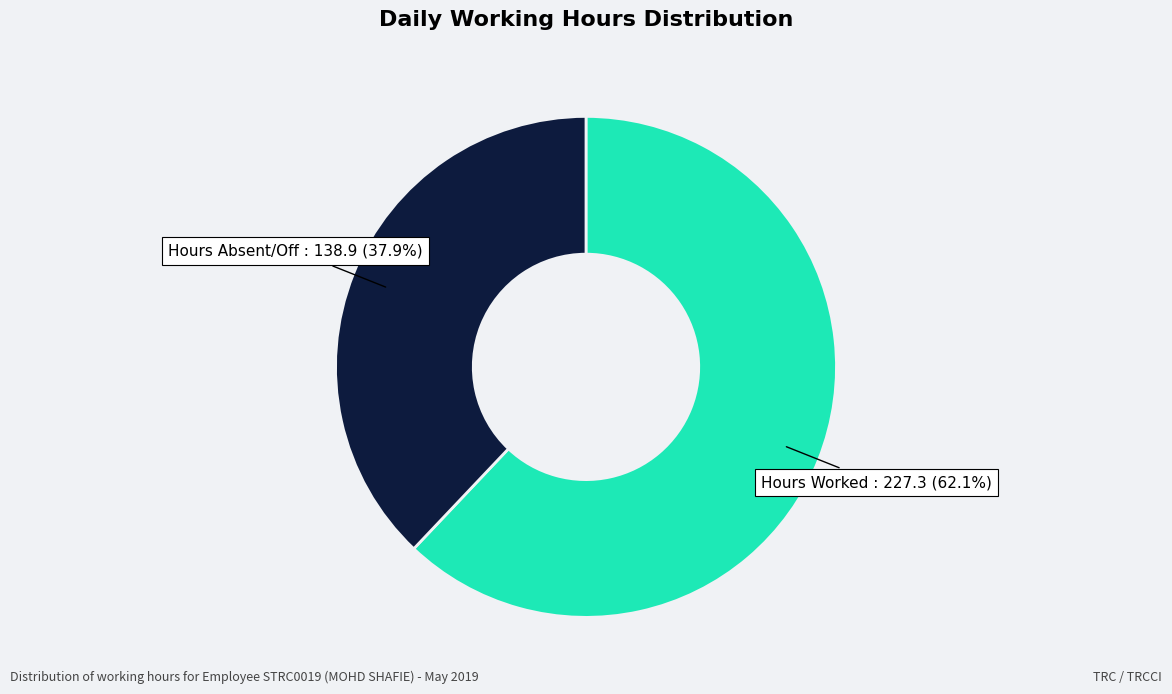

Is there a majority slice in this chart?

Yes